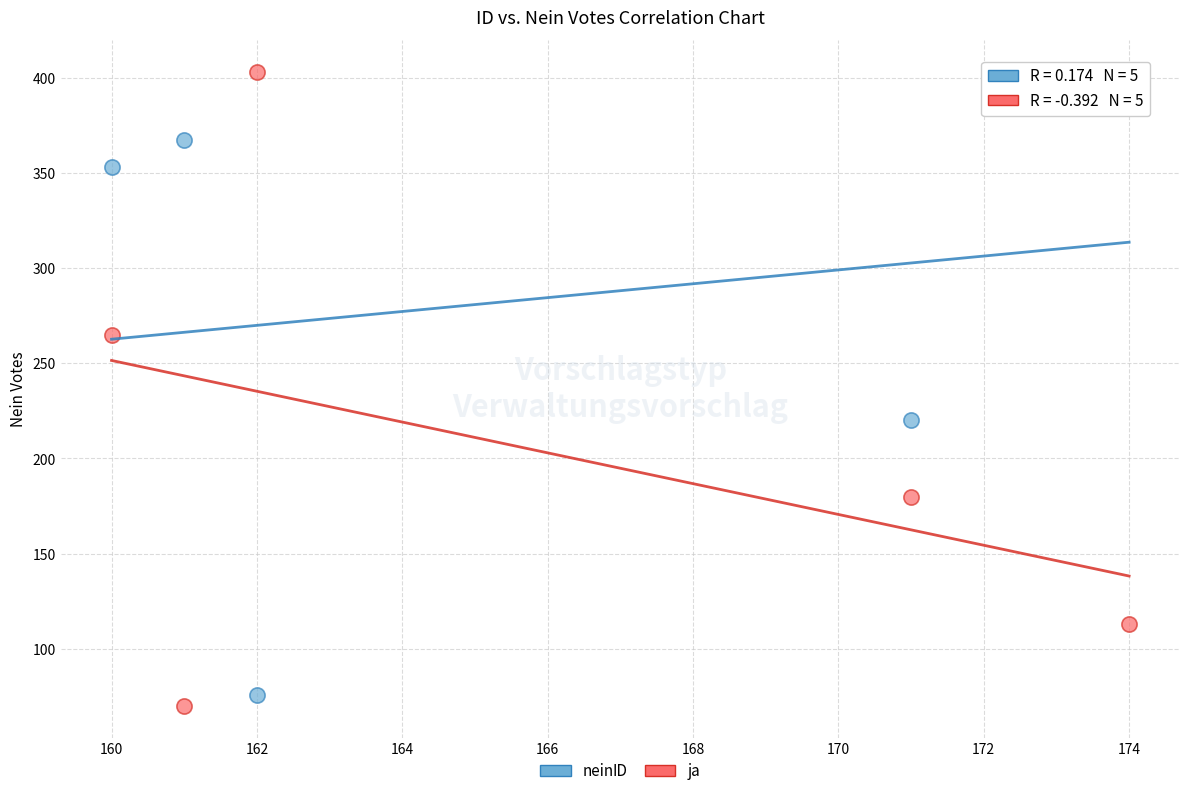

Which series contains the highest Y value?

ja